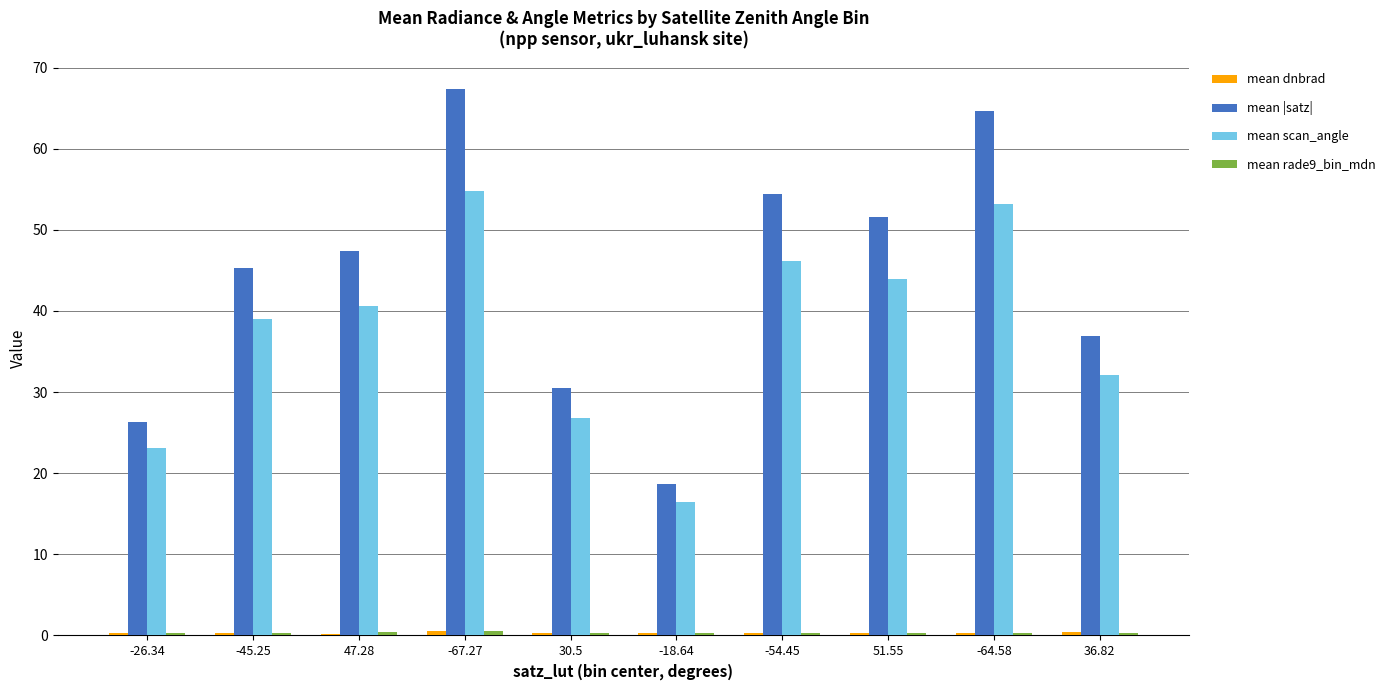

Where is mean |satz| nearest to the value 42?

-45.25